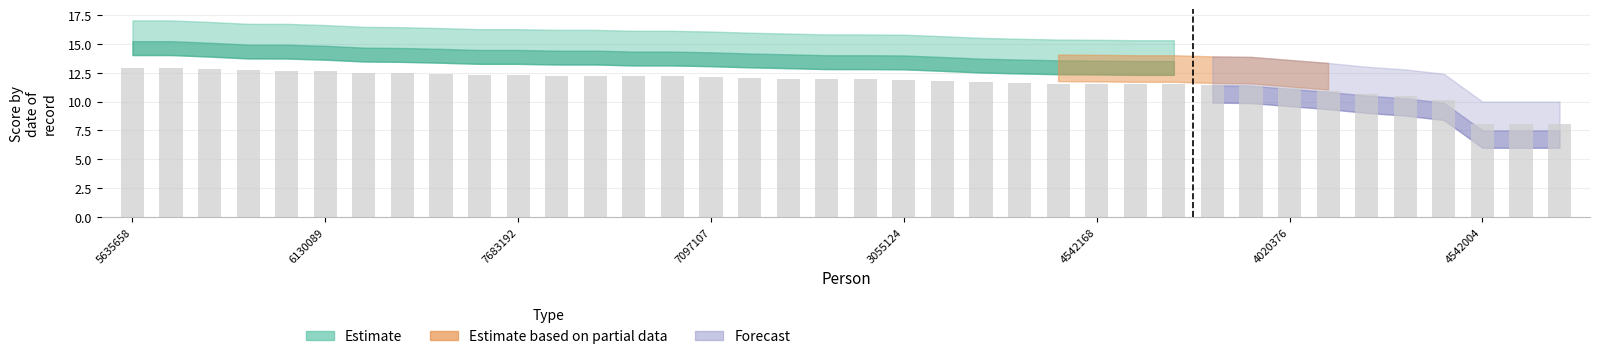

What is the average value?

11.6